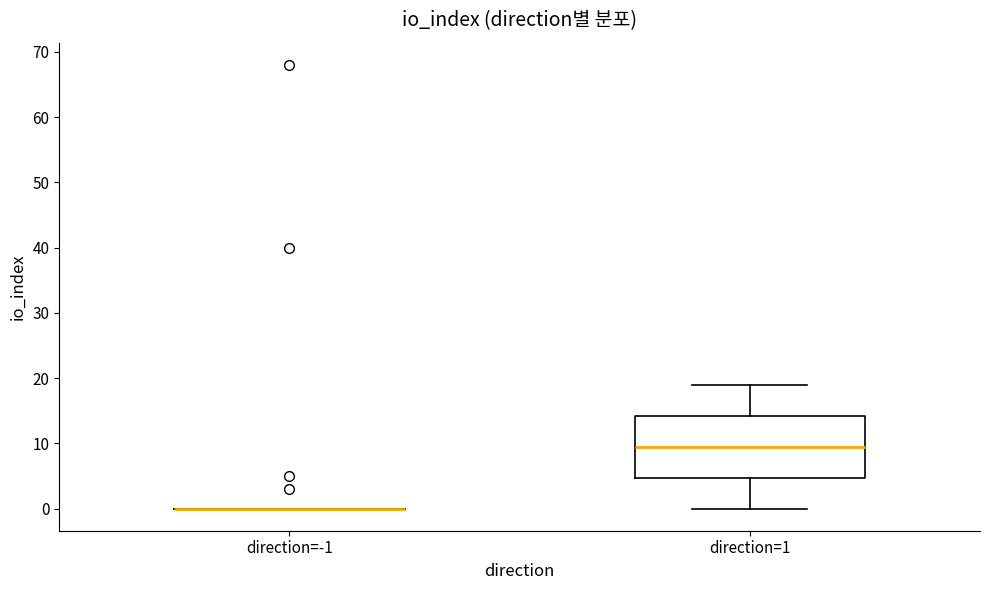

Where does the lower whisker of the box for direction=1 end on the y-axis? The values are not printed on the chart, so give them approximately, as read against the axis.

0